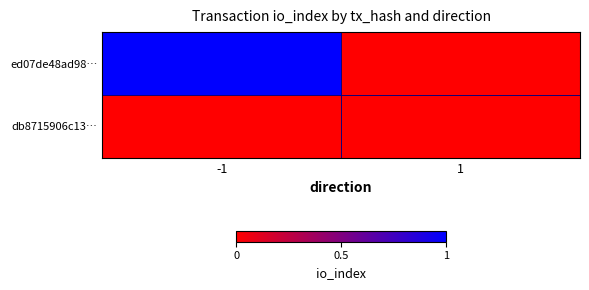

List the series in order of their peak value, lowest first.

db8715906c13…, ed07de48ad98…